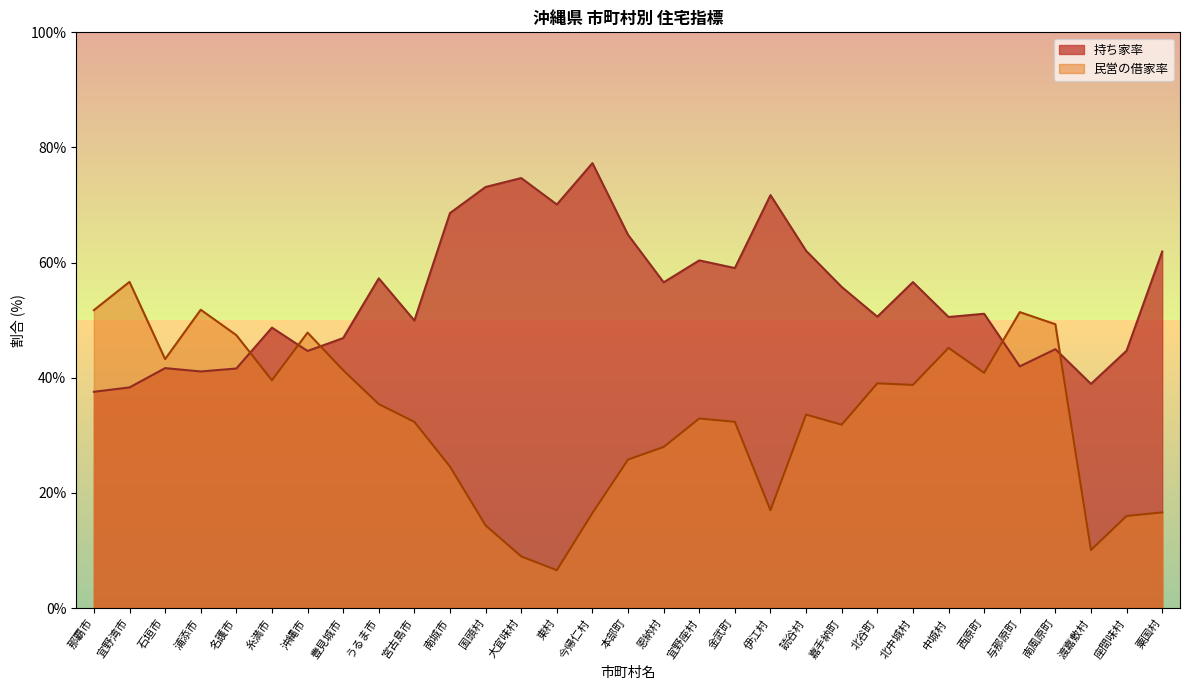

What is the value of the 持ち家率 point at the 26th from the left?

51.1